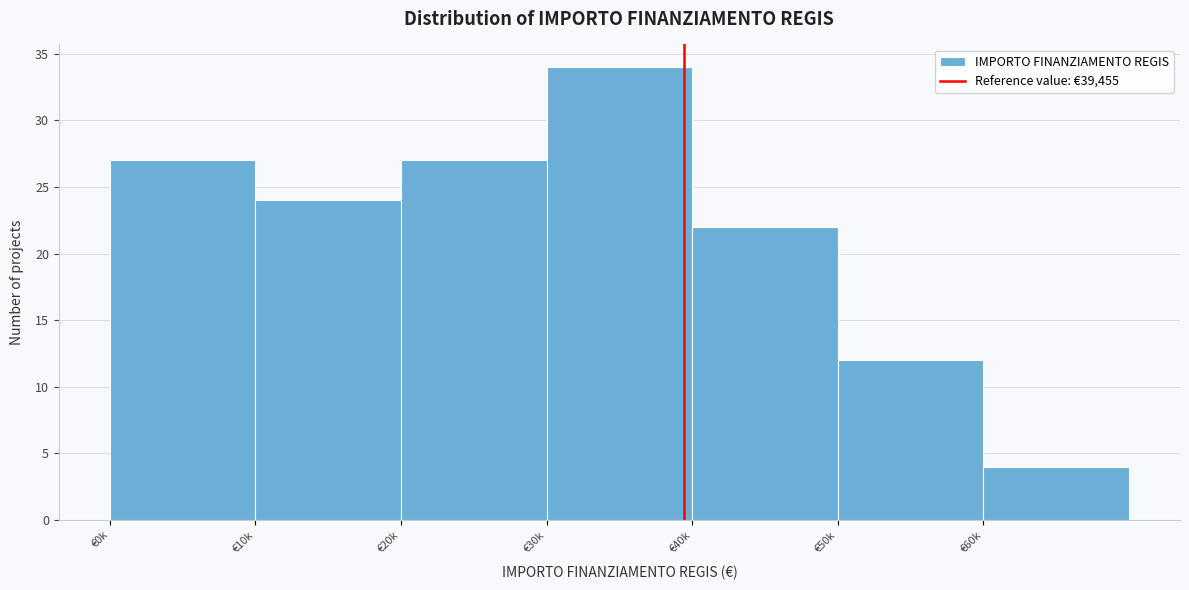

Reading left to right, what are all the values shown in this chart?

27	24	27	34	22	12	4